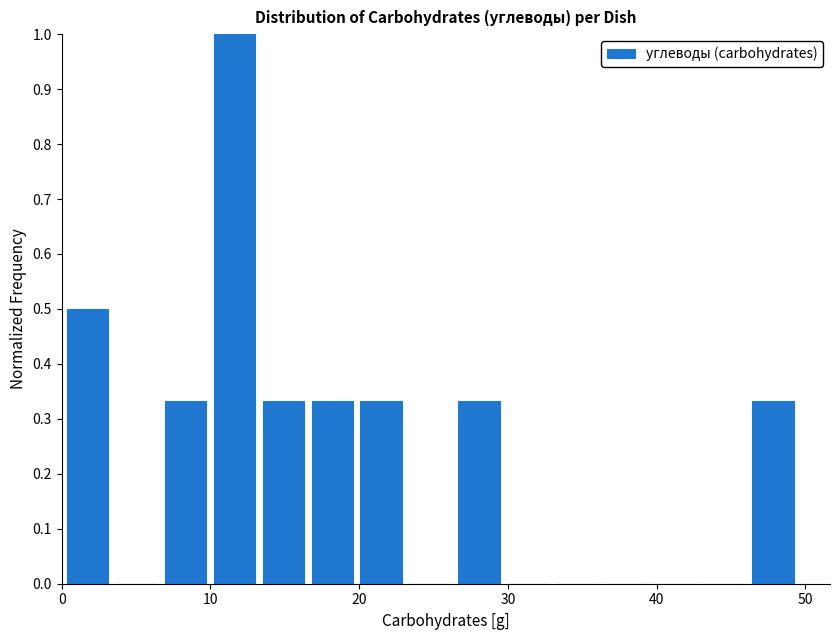

Around what value on the x-axis is the tallest bar? Give the approximate position of its centre, as read against the axis.

12